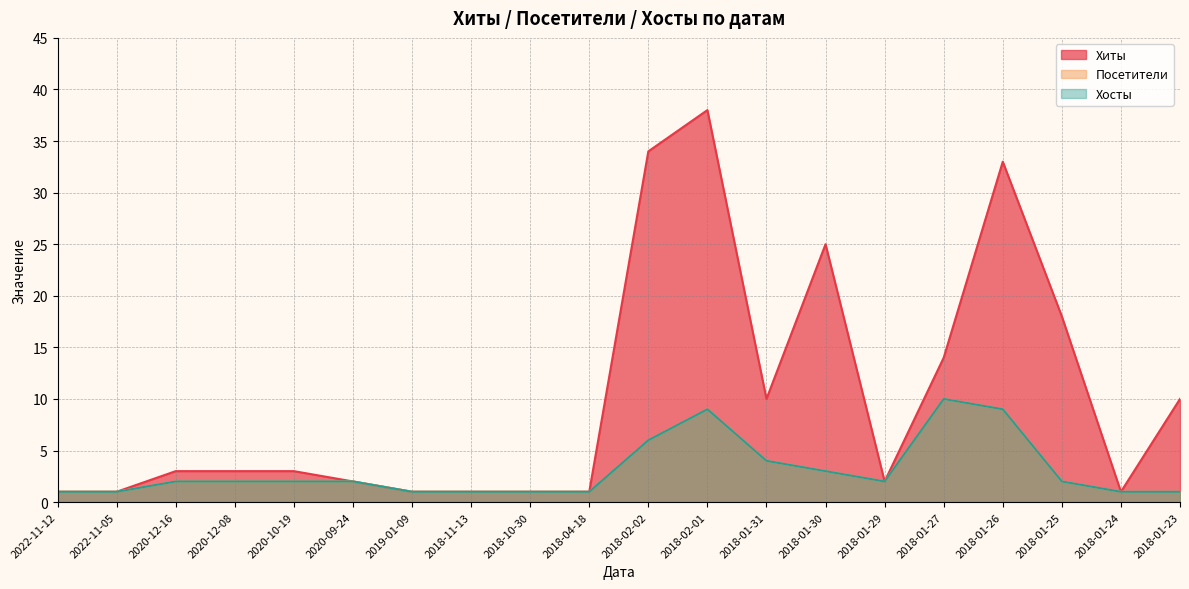

The Хосты series shows 9 at 2018-01-26. True or false?

True